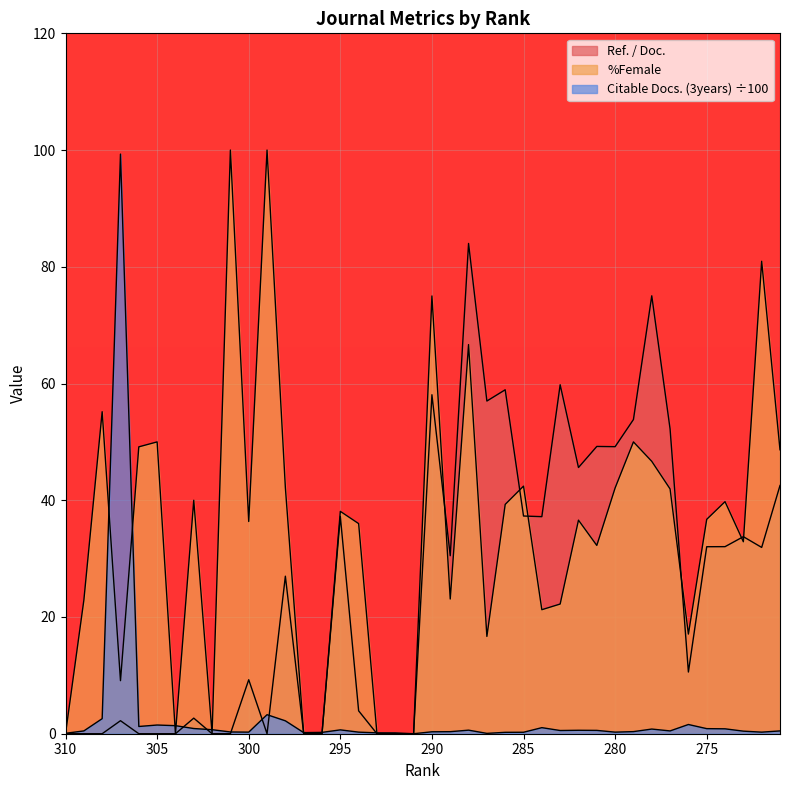

What is the total value across all series at 290?

133.4